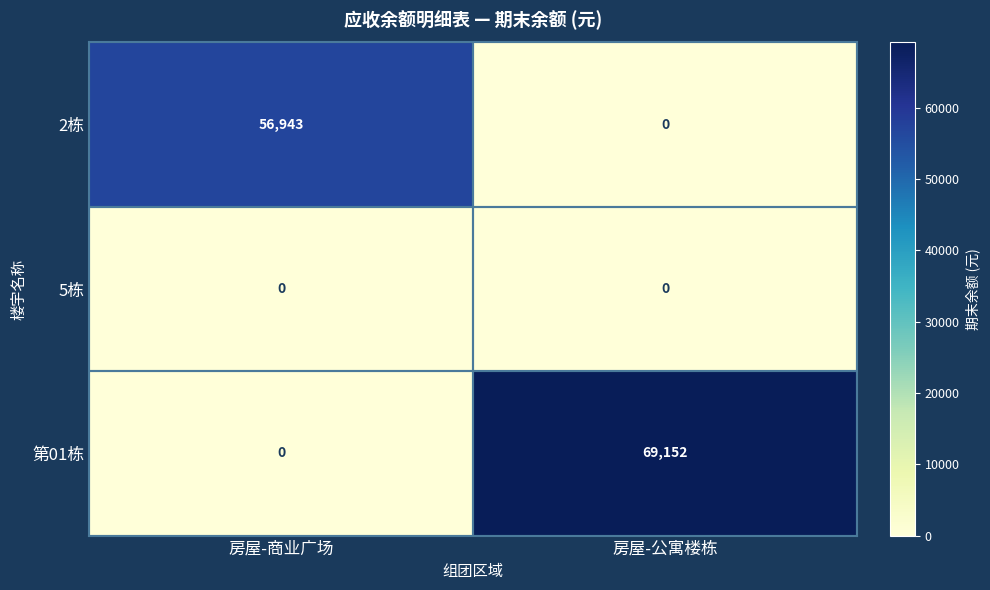

At which category is the sum across all series the highest?

房屋-公寓楼栋